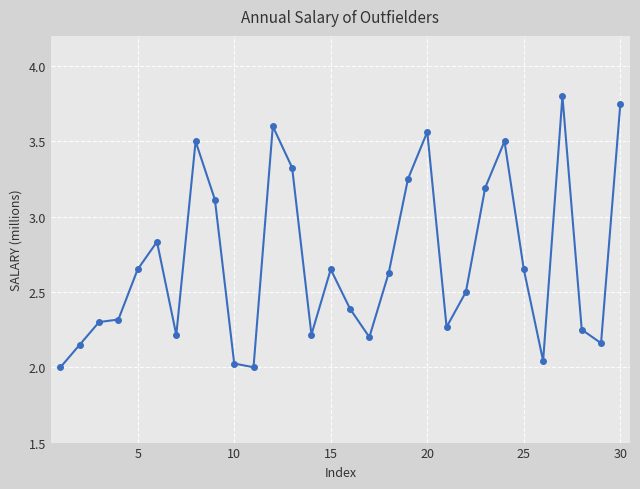

What is the sum of all values?

81.0